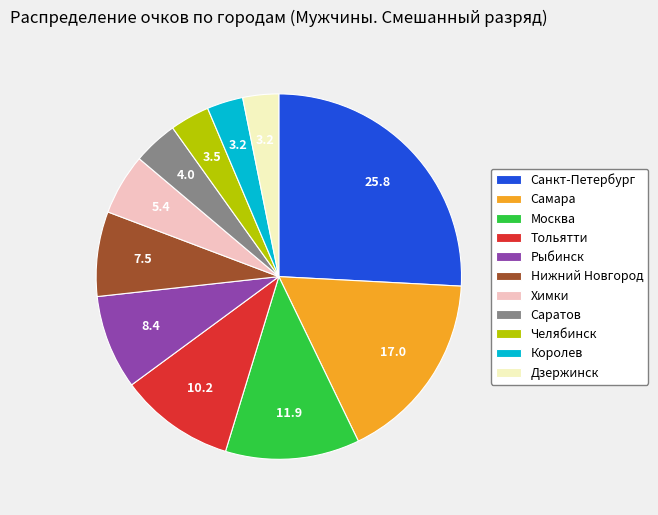

What is the ratio of the value at Рыбинск to the value at Санкт-Петербург?

0.3